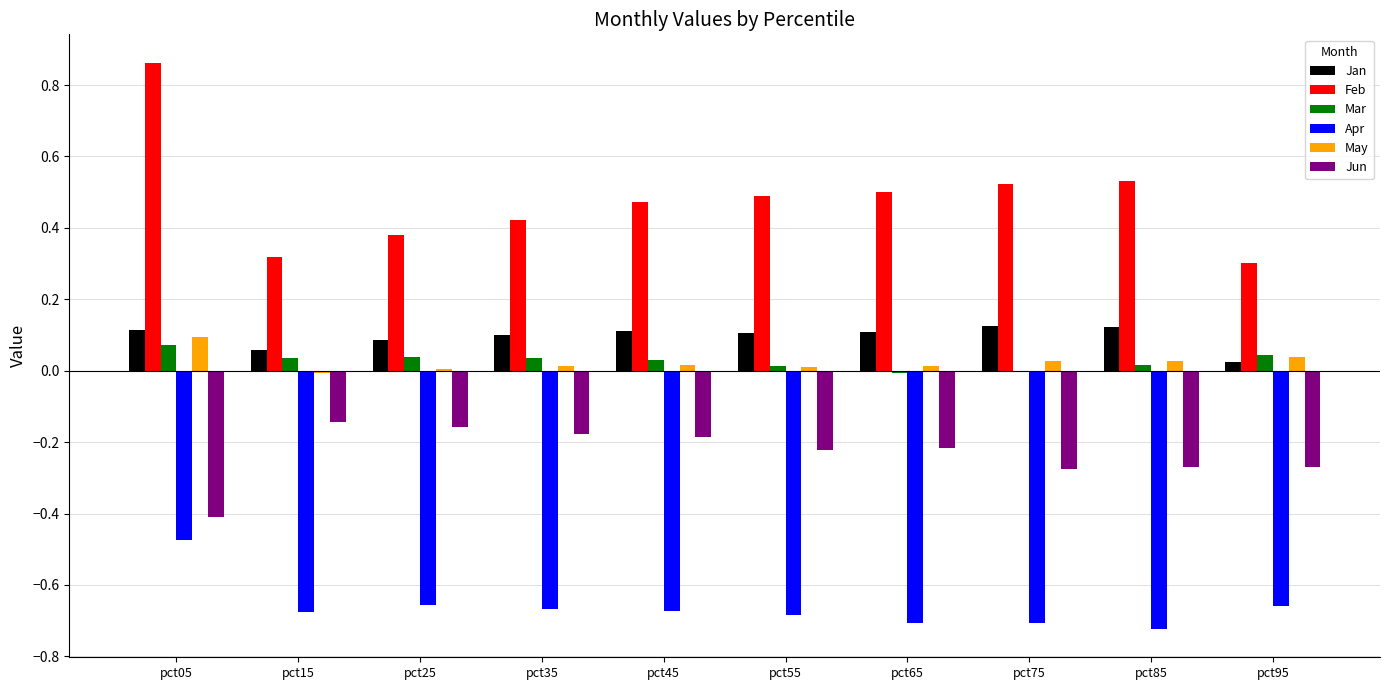

Which series has the largest range (max minus min)?

Feb